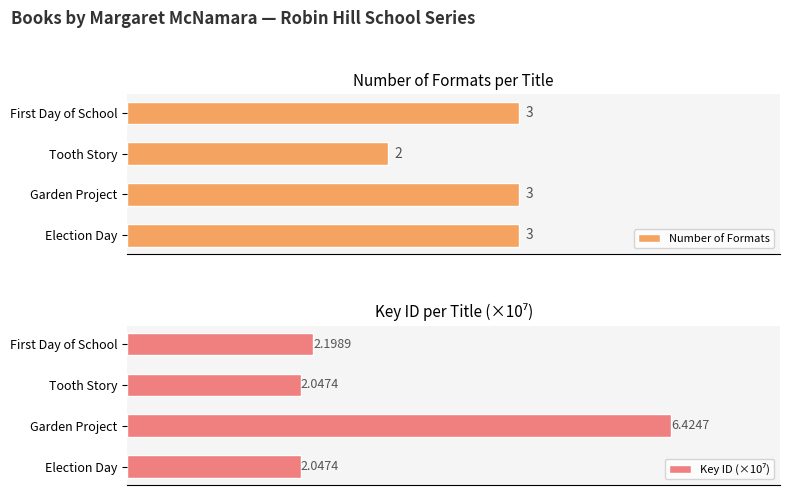

At which label is Number of Formats closest to 2?

Tooth Story